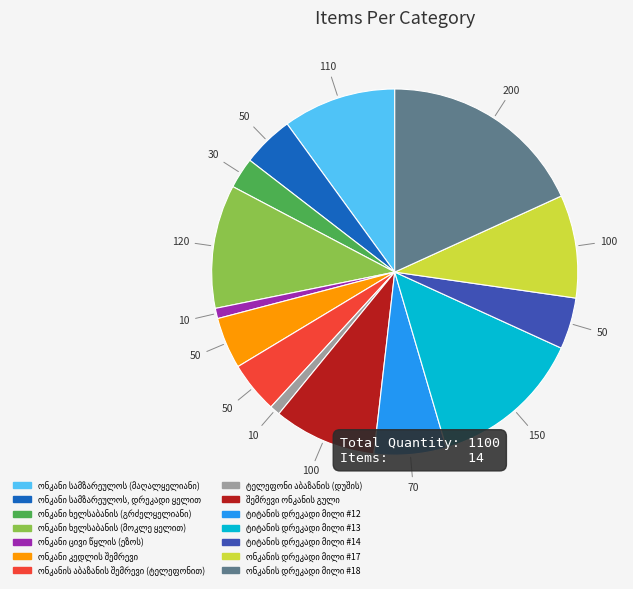

Is there a majority slice in this chart?

No